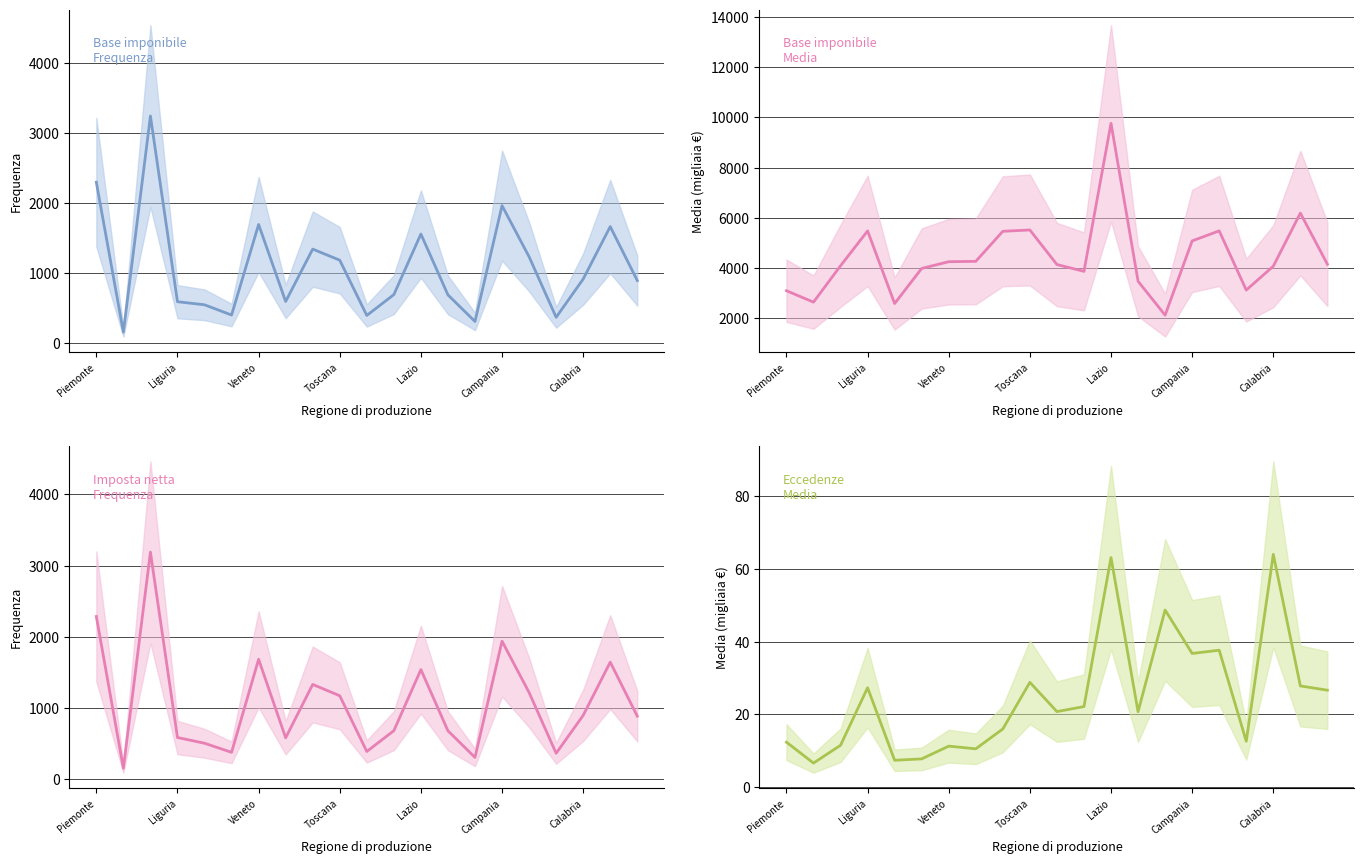

True or false: Base imponibile - Media has more than 0 points higher than both neighbors.

True